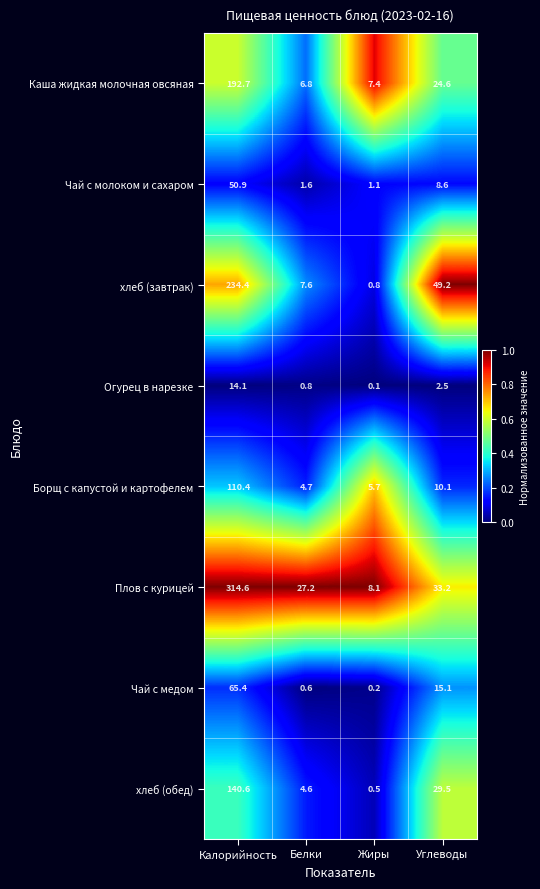

At which label does Огурец в нарезке reach its minimum?

Жиры